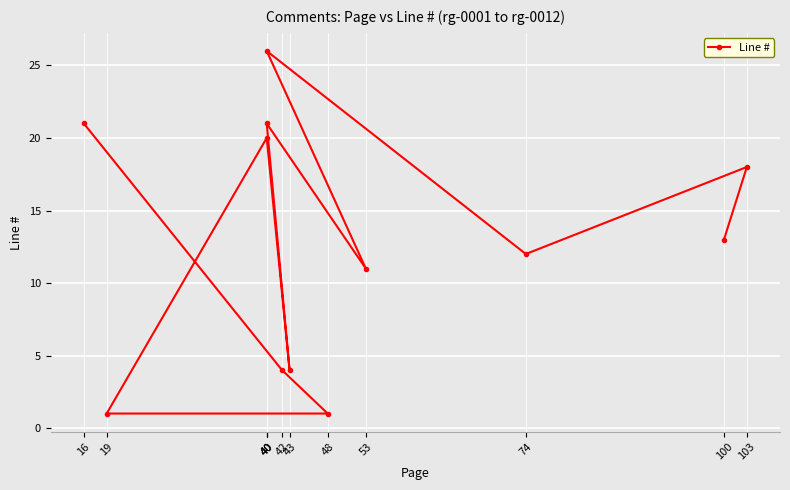

At which category does the data reach its first local peak?

40